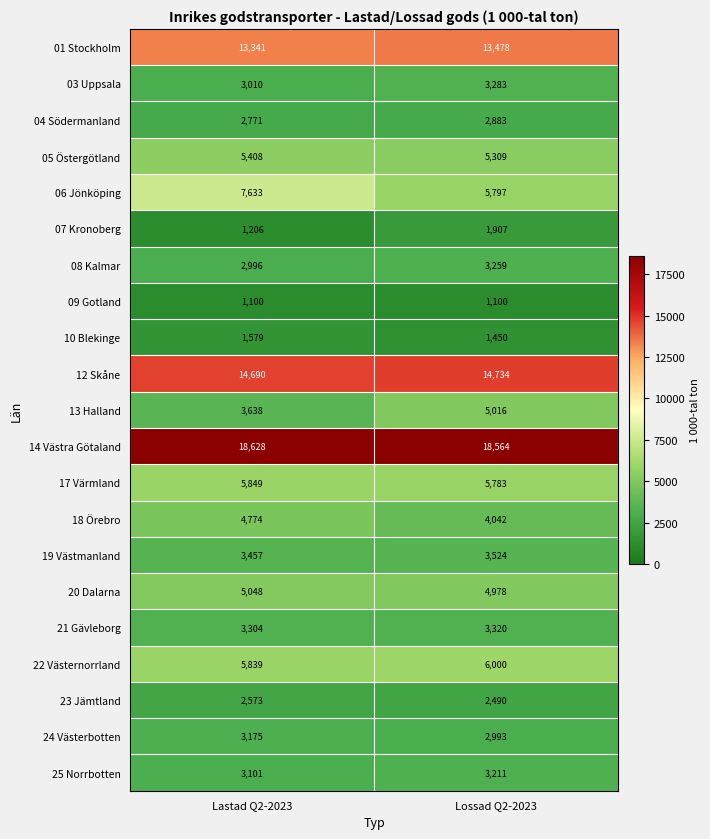

What is the spread (max minus min) of values at Lastad Q2-2023?

17528